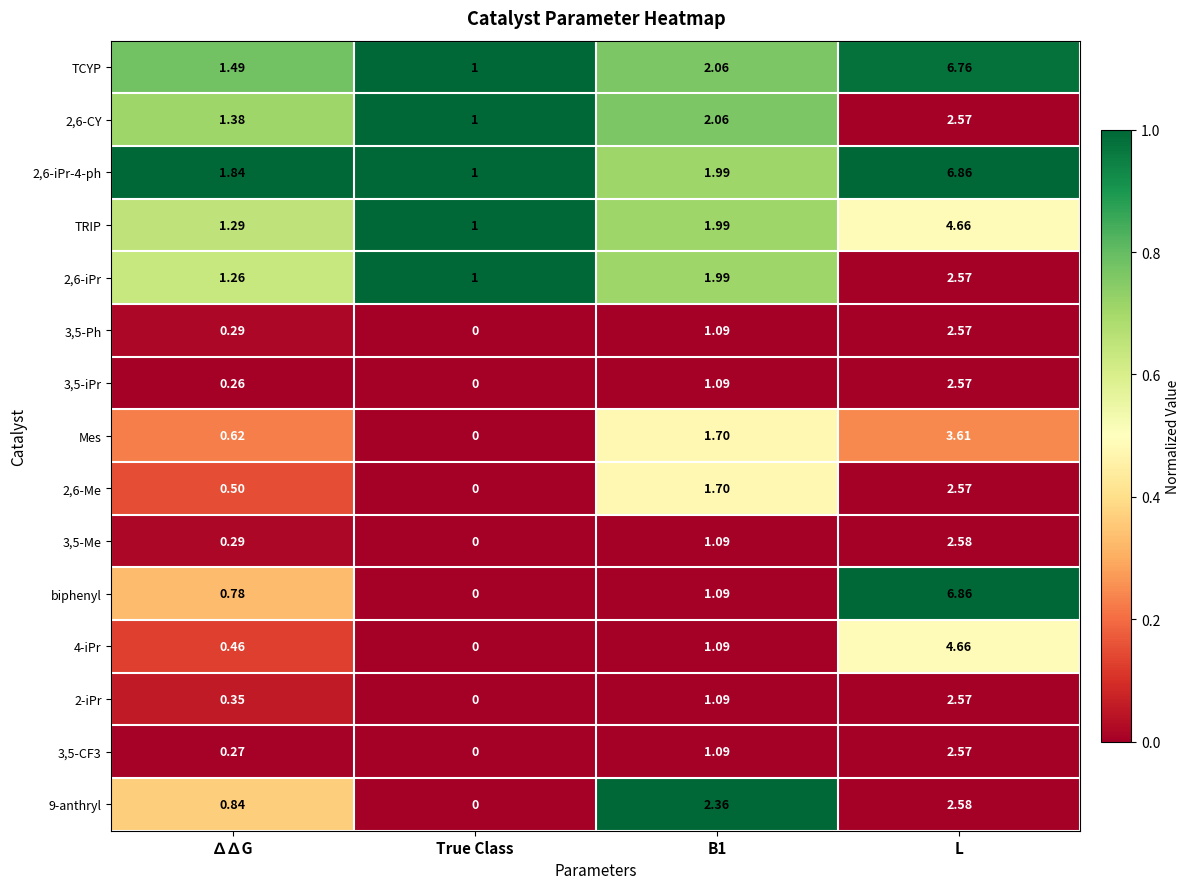

Which series changed the most between ∆∆G and L?

biphenyl